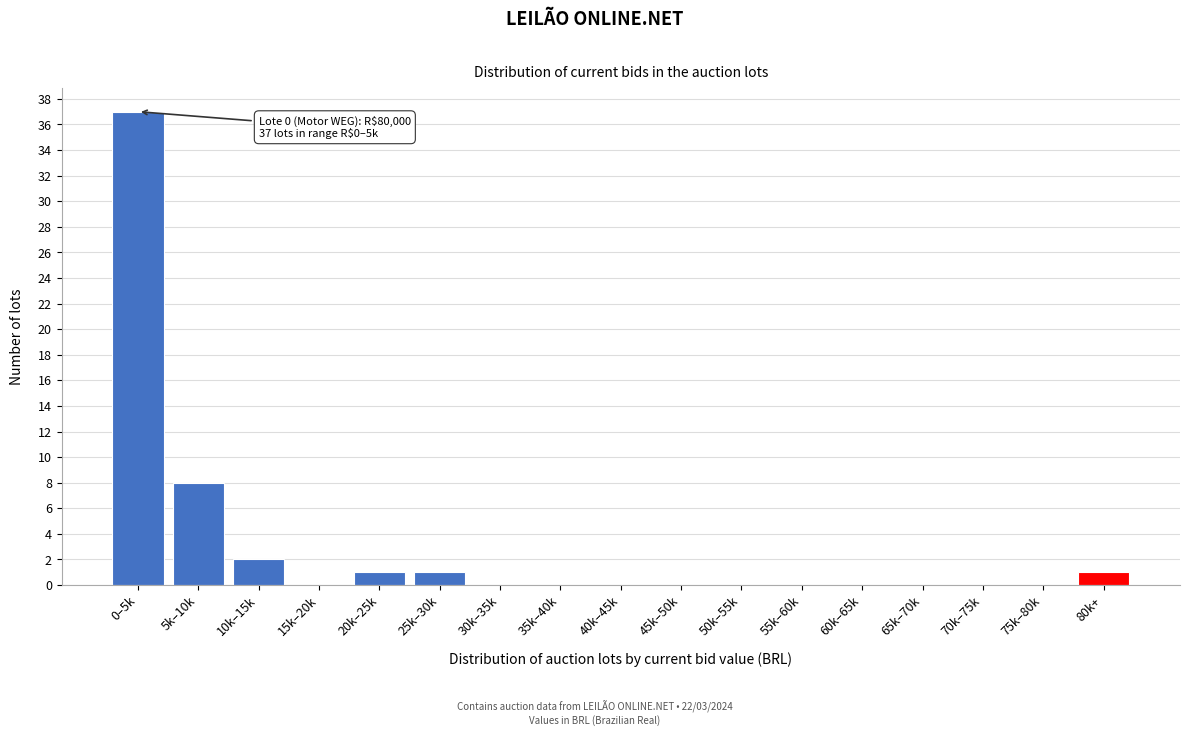

Reading left to right, transcribe all the data shown in this chart.

0–5k=37	5k–10k=8	10k–15k=2	15k–20k=0	20k–25k=1	25k–30k=1	30k–35k=0	35k–40k=0	40k–45k=0	45k–50k=0	50k–55k=0	55k–60k=0	60k–65k=0	65k–70k=0	70k–75k=0	75k–80k=0	80k+=1